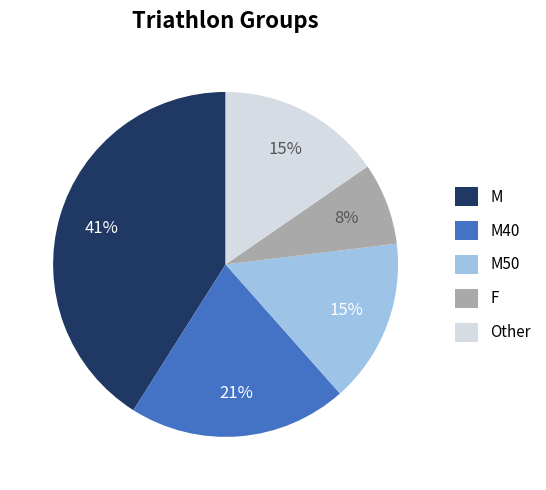

To the nearest percent, what percentage of the pie is M40?

21%